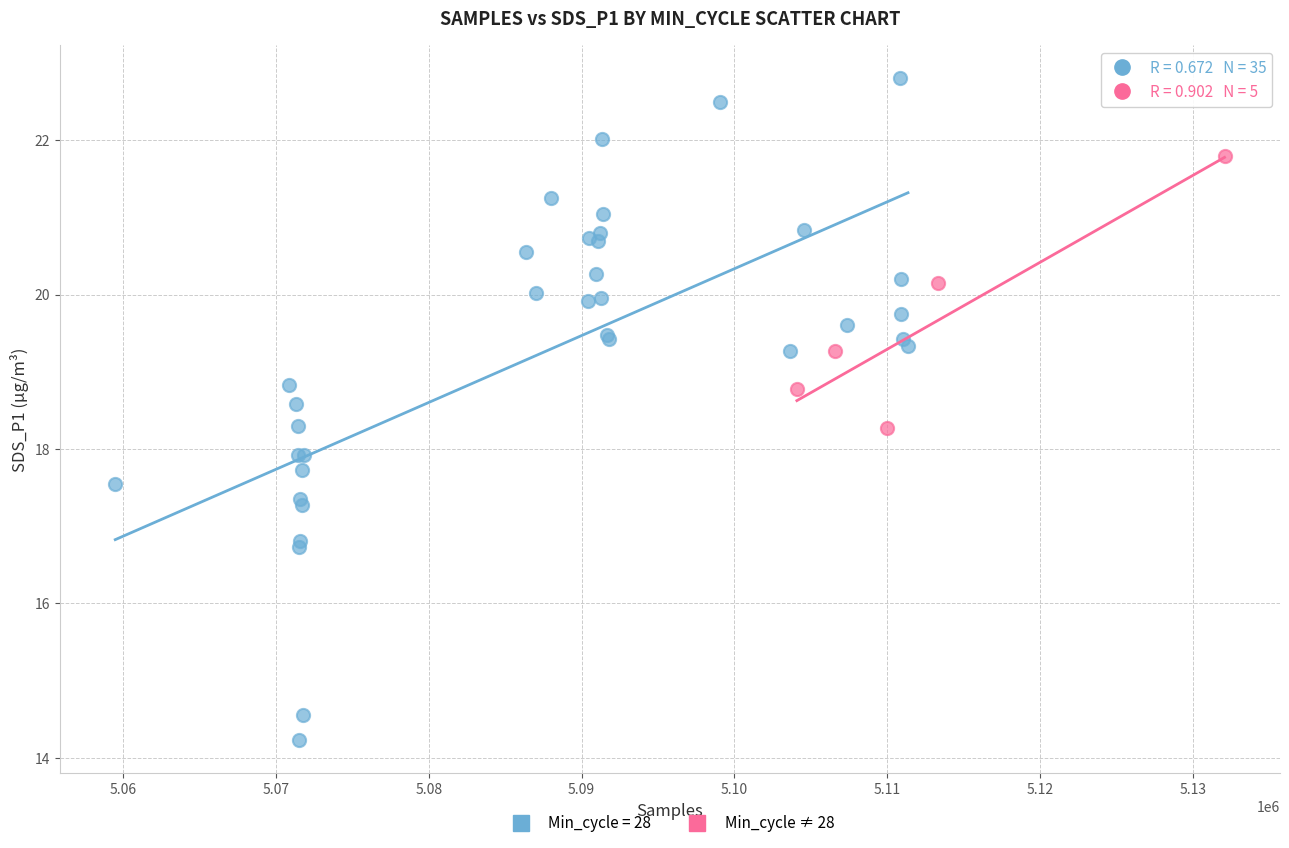

Which series reaches the maximum Y coordinate?

Min_cycle = 28